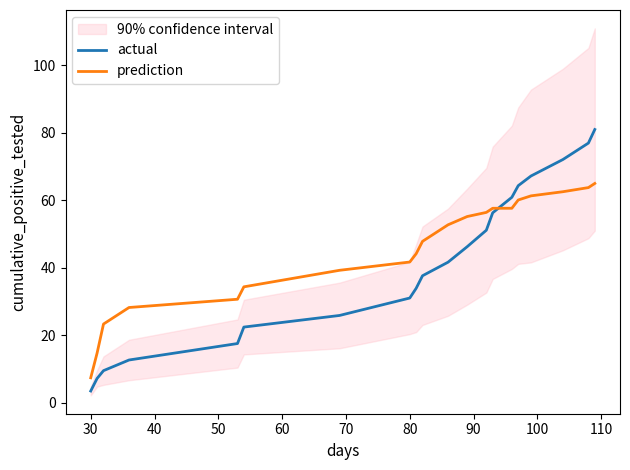

At which label does prediction reach its minimum?

30